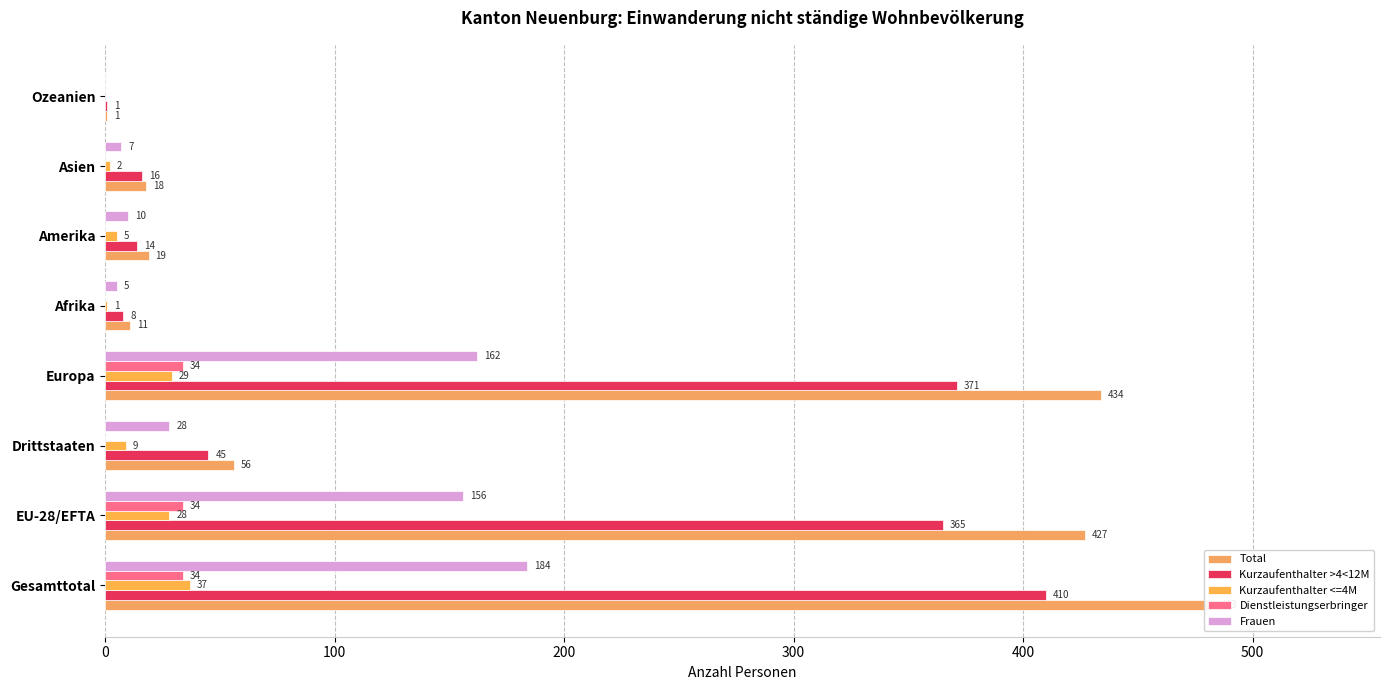

What are all the series names shown in the legend?

Total, Kurzaufenthalter >4<12M, Kurzaufenthalter <=4M, Dienstleistungserbringer, Frauen